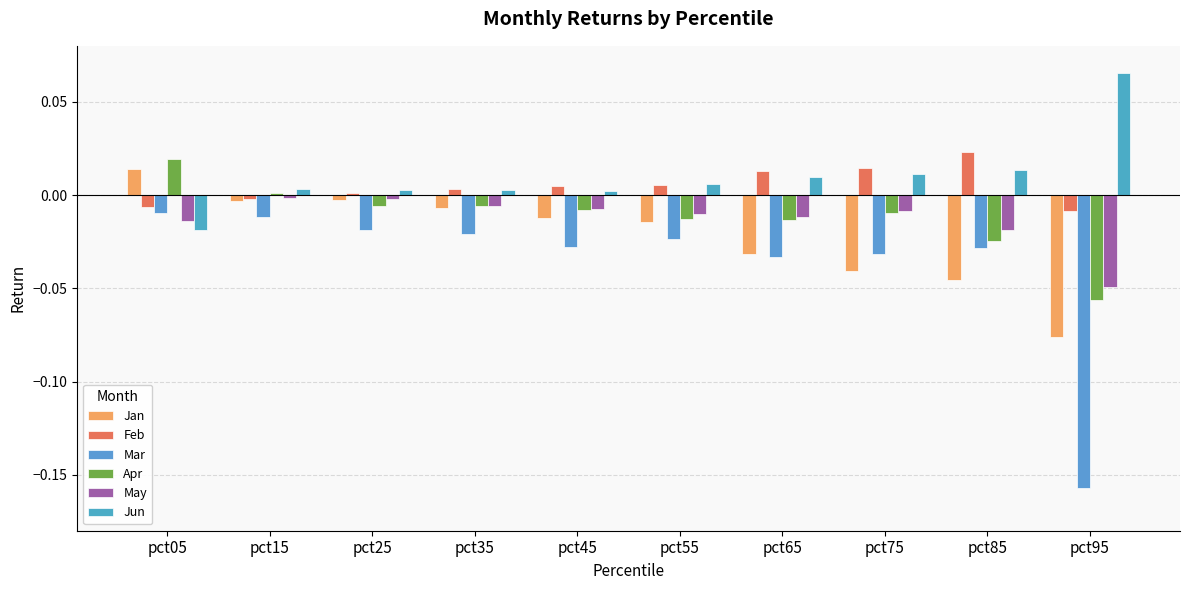

List the series in order of their peak value, highest first.

Jun, Feb, Apr, Jan, May, Mar